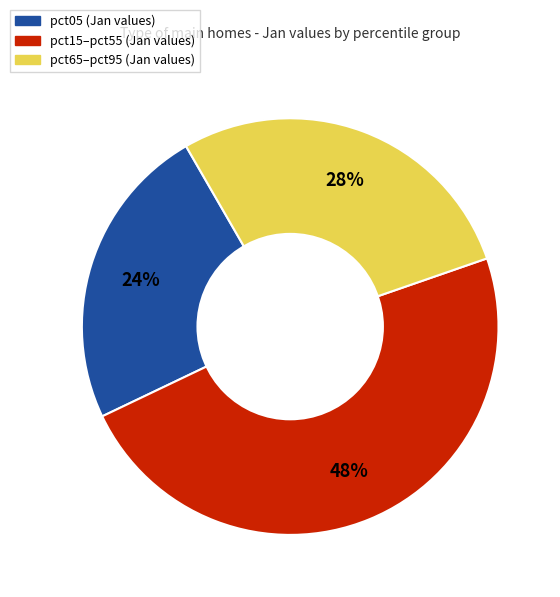

To the nearest percent, what is the average slice percentage?

33%